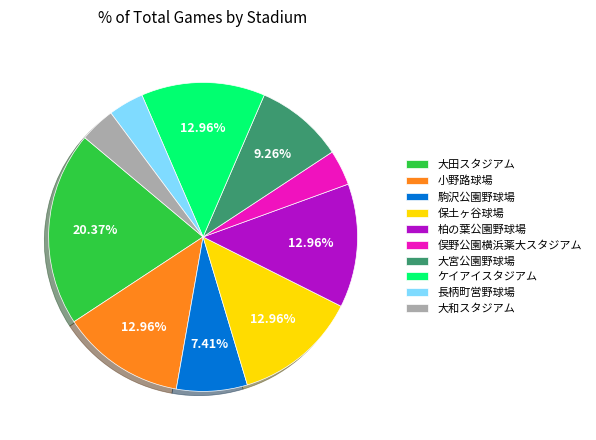

Which category has the biggest portion of the pie?

大田スタジアム